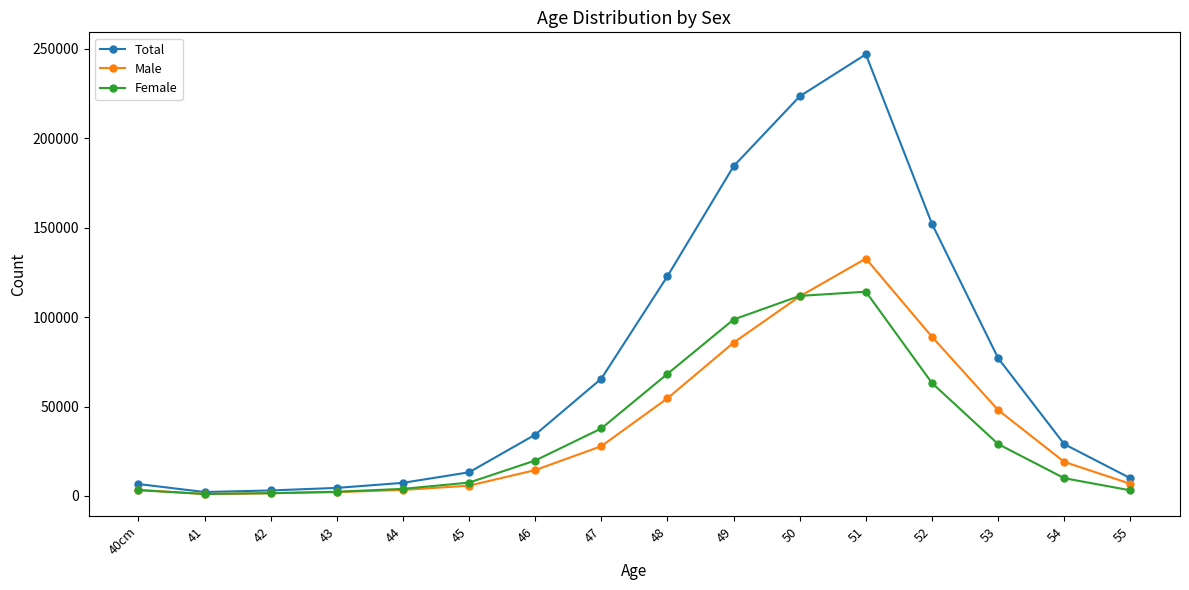

Which series has the largest total across all categories?

Total